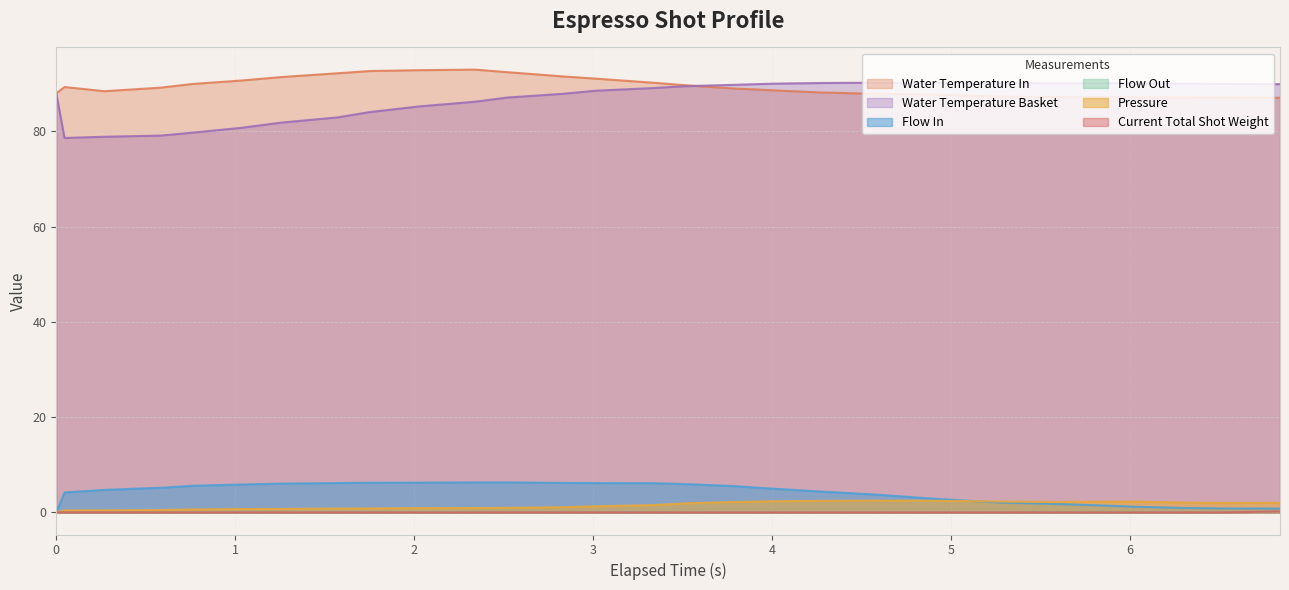

Which has a higher value, 2.024 or 2.519?

2.519